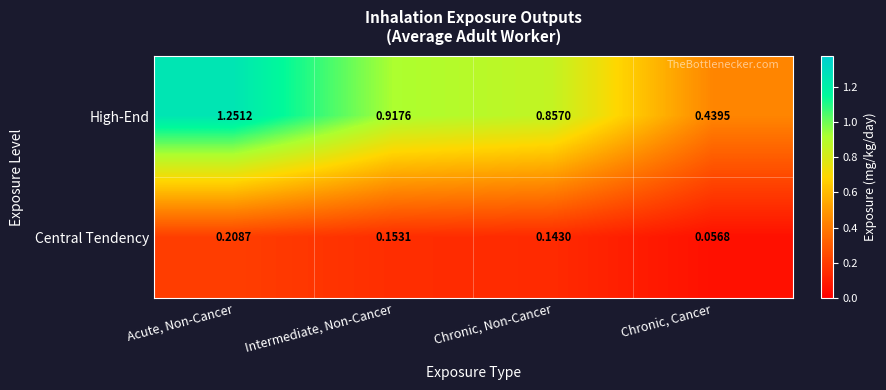

At which label is Central Tendency closest to 0?

Chronic, Cancer